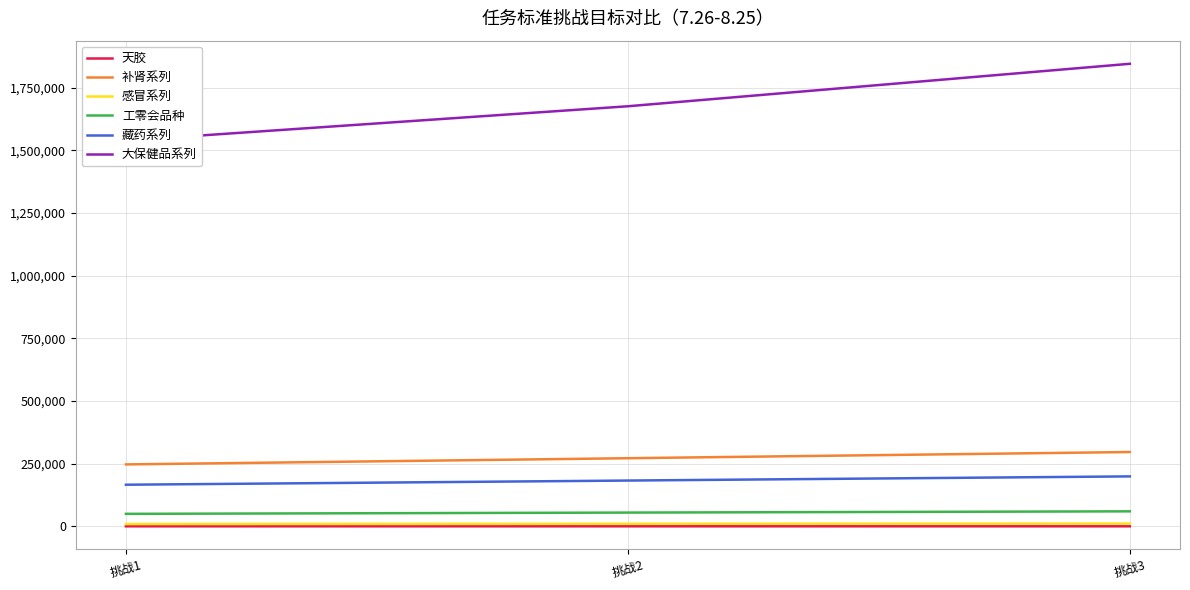

At 挑战2, list the series in order from smallest to largest.

天胶, 感冒系列, 工零会品种, 藏药系列, 补肾系列, 大保健品系列